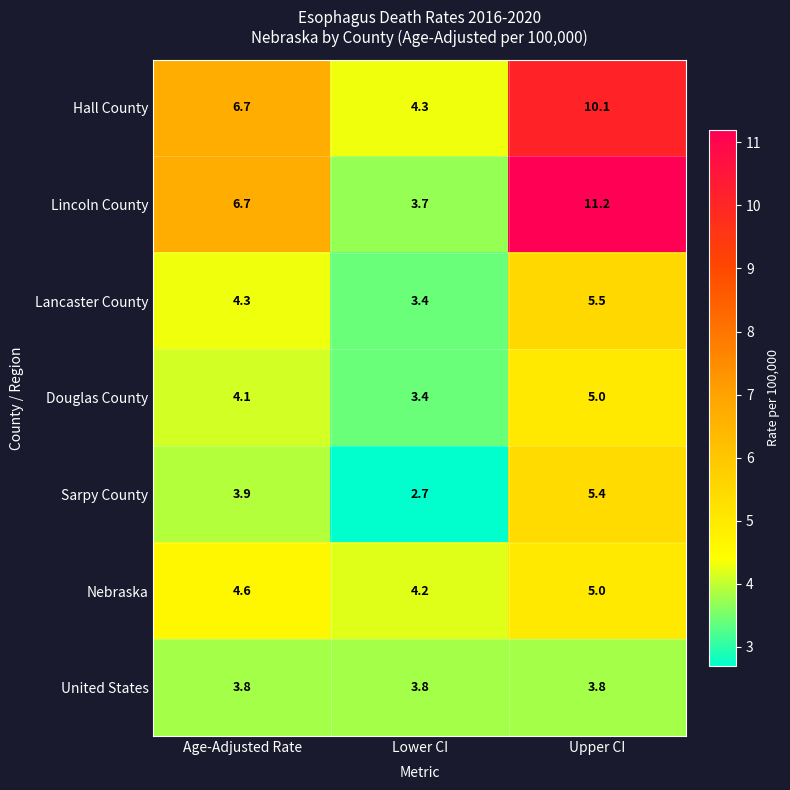

Which category has the lowest value across all series?

Lower CI